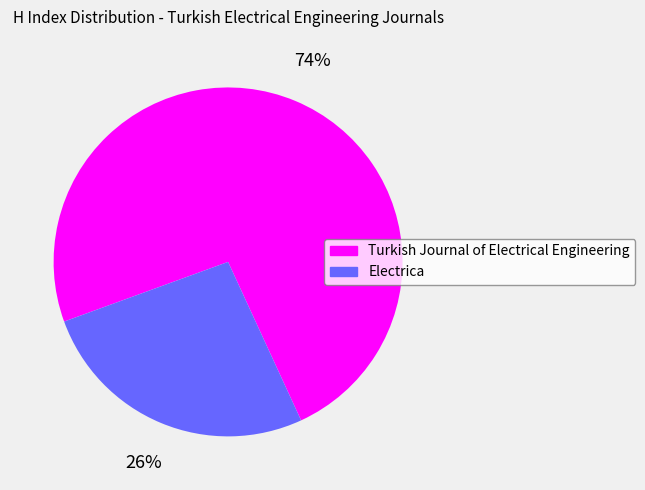

Rank the categories by value from lowest to highest.

Electrica, Turkish Journal of Electrical Engineering